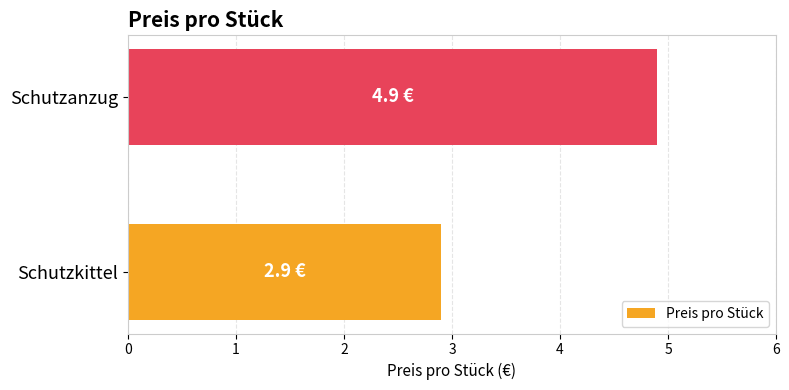

Are the bars grouped side by side (vs. stacked)?

No